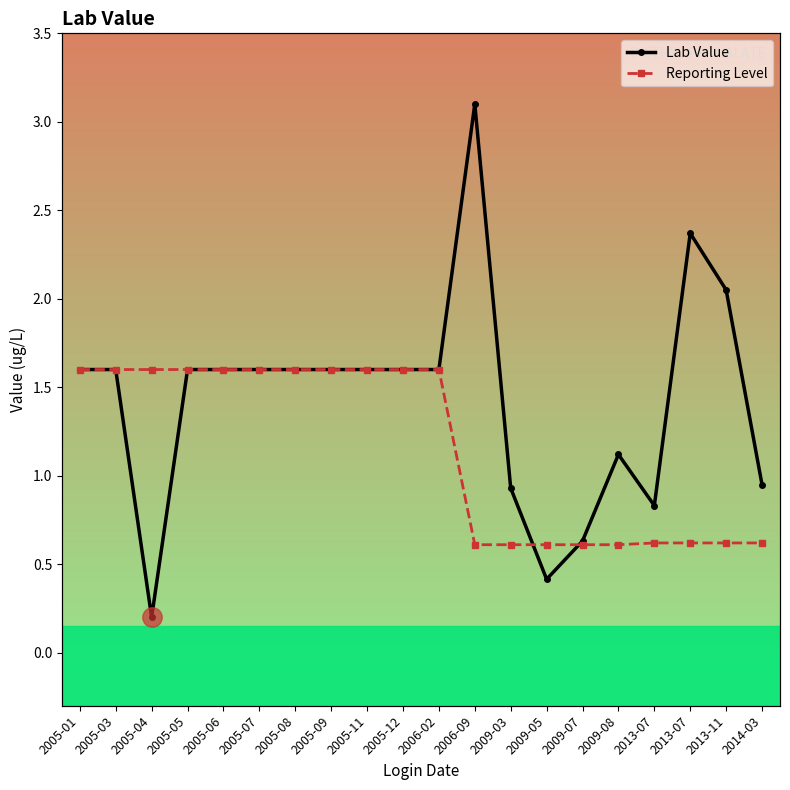

How many data points in Reporting Level are above 1?

11